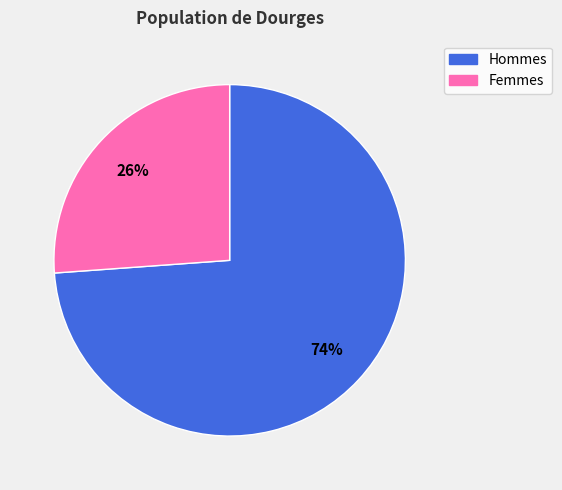

How many slices are in this pie chart?

2